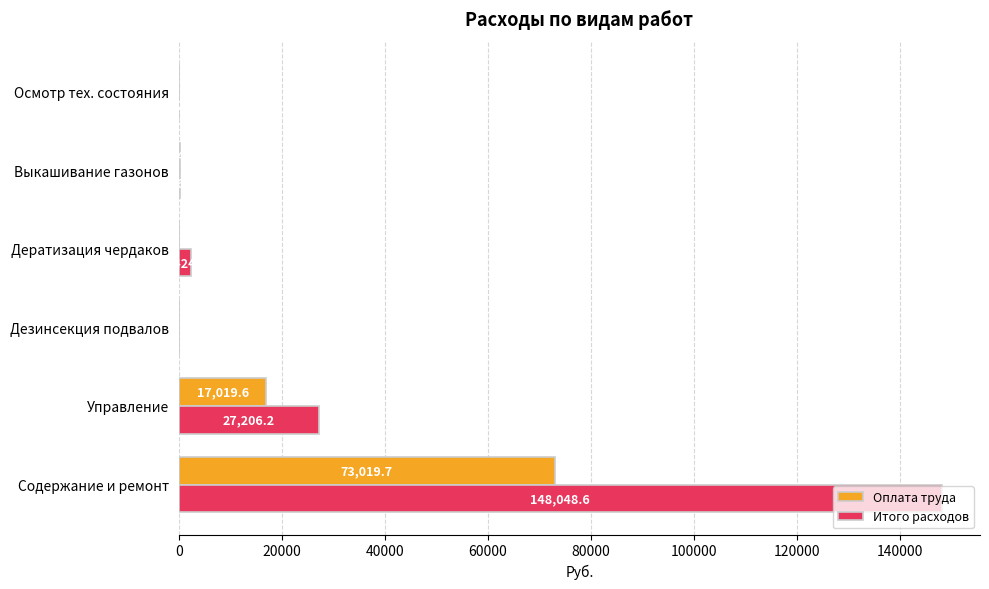

Where is Оплата труда nearest to the value 36509?

Управление